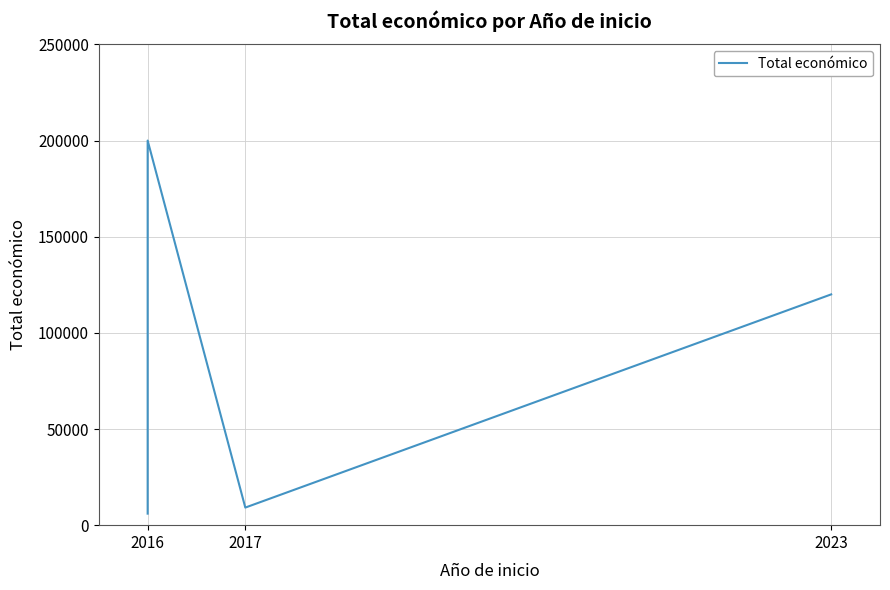

Is it true that the value at 2016 is 96282?

False